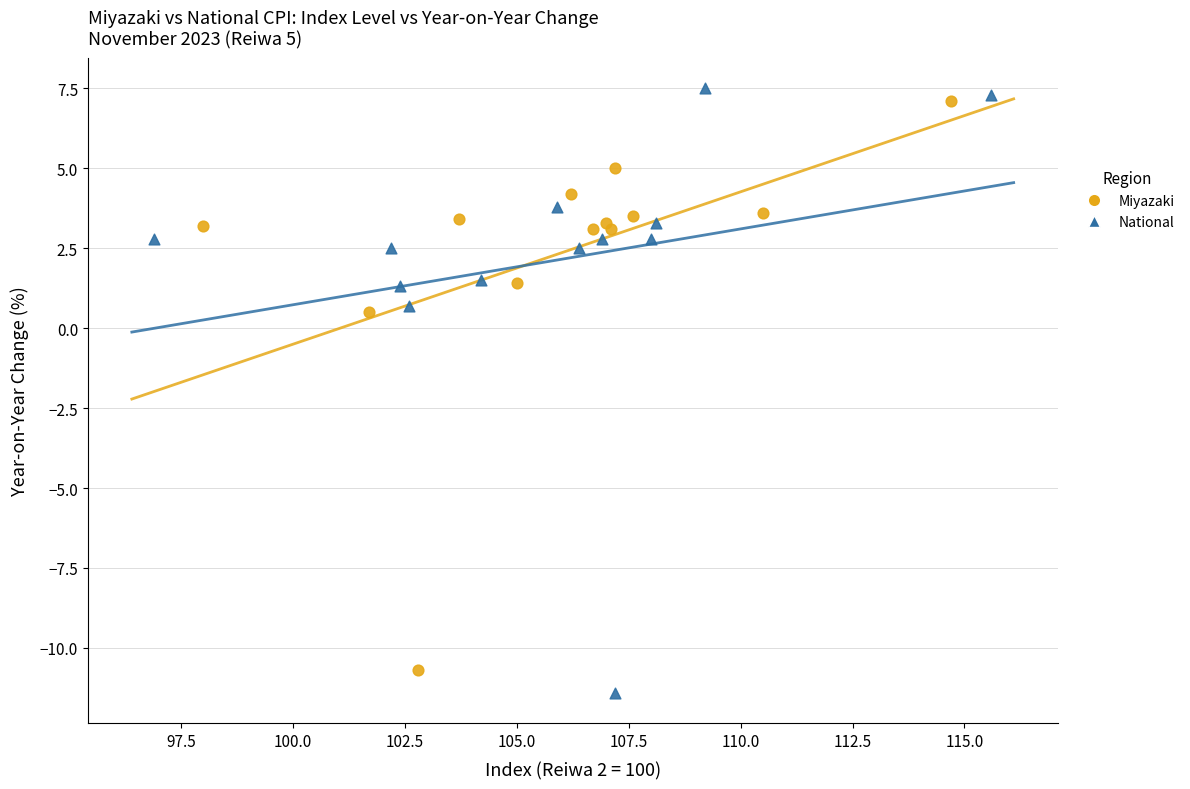

Which series reaches the minimum Y coordinate?

National